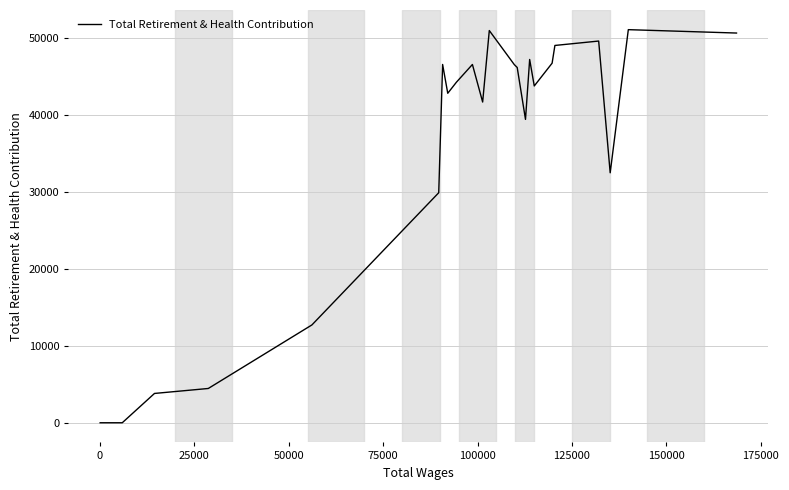

What is the maximum value shown in the chart?

51138